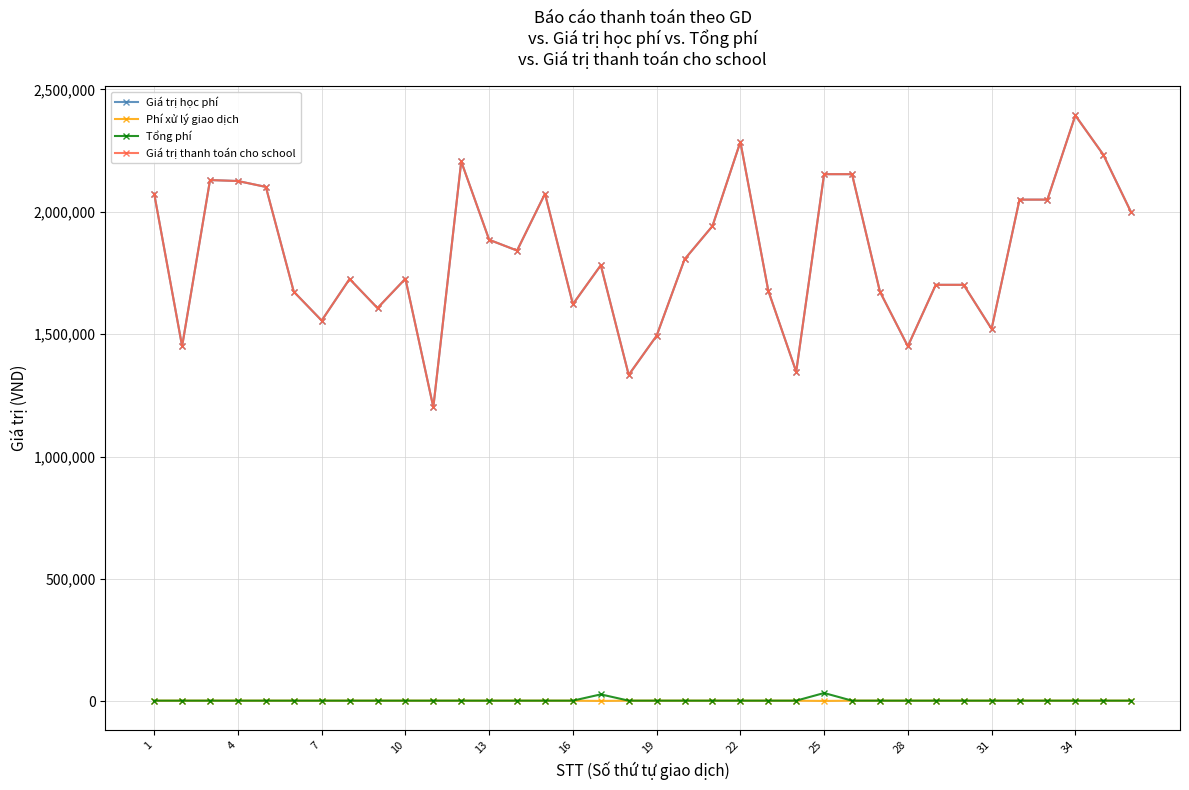

True or false: Phí xử lý giao dịch and Tổng phí cross at least once.

False